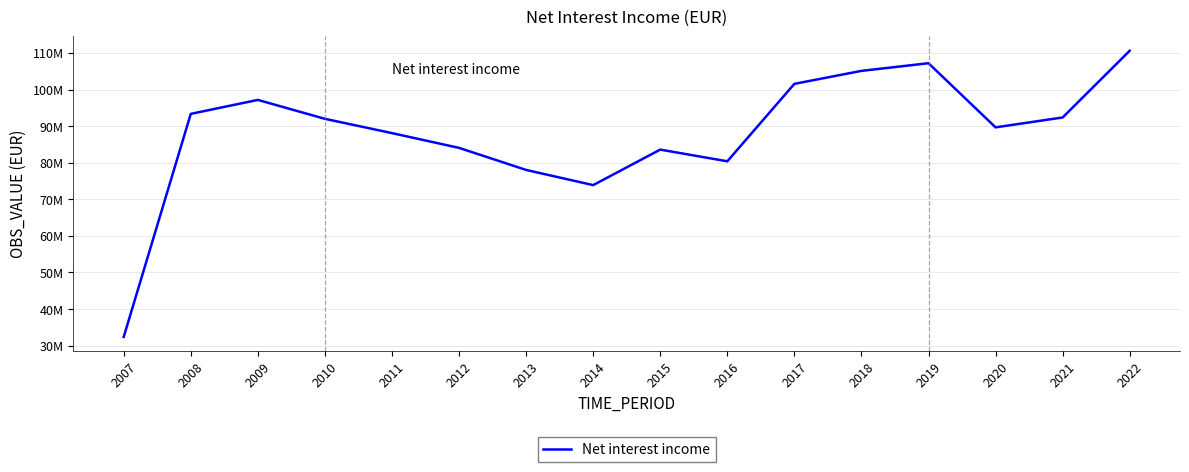

Is this an area chart (filled region under the line)?

No